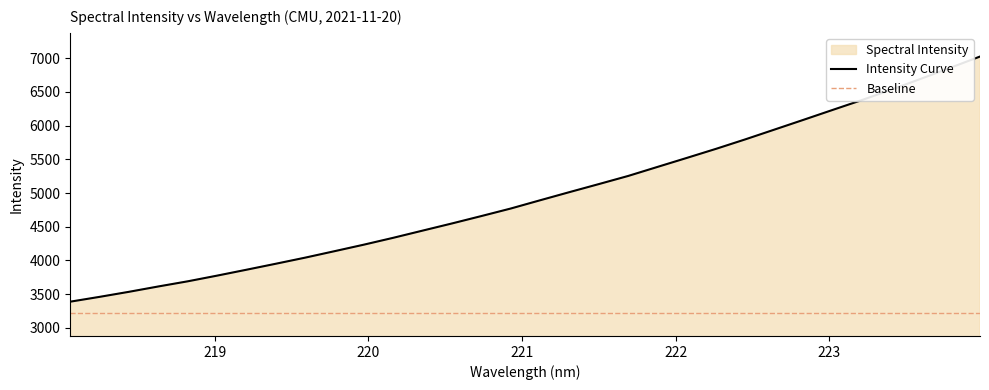

What is the approximate value at 223.408?

6535.6